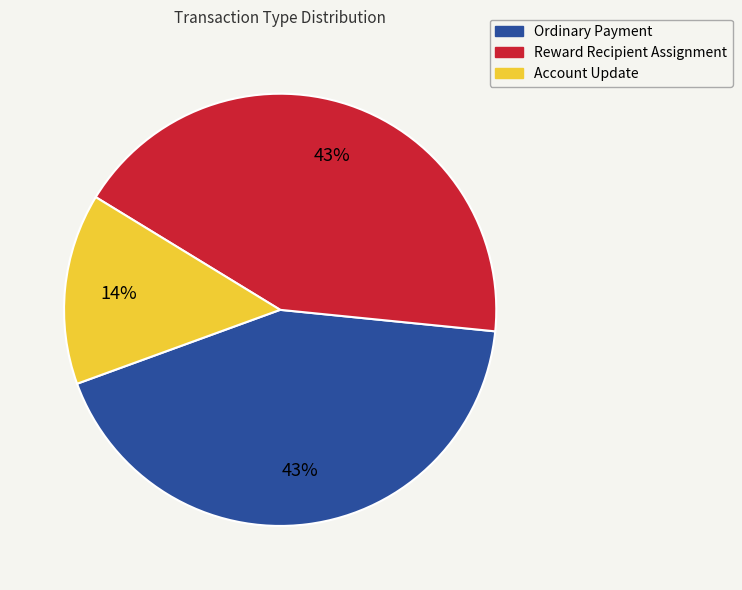

Combined, do Ordinary Payment and Account Update account for over 50%?

Yes